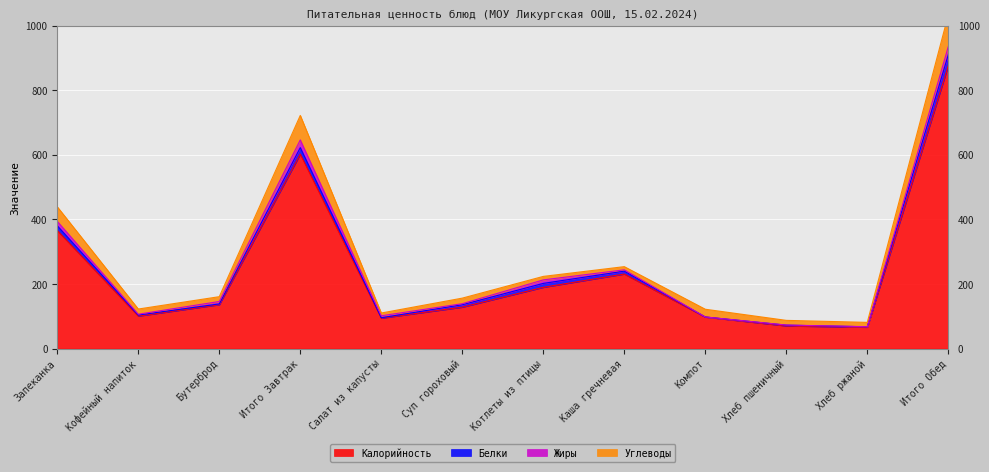

Reading left to right, what are all the values shown in this chart?

Калорийность: 366.0	100.6	136.0	602.6	94.1	128.2	189.8	231.0	97.6	70.1	66.0	876.9
Белки: 14.6	3.2	2.4	20.2	1.3	7.5	12.2	8.9	0.2	2.4	1.4	33.8
Жиры: 13.8	2.7	7.5	24.0	6.1	3.2	10.9	4.1	0.2	0.3	0.3	25.1
Углеводы: 45.0	15.9	14.9	75.8	8.6	17.2	10.8	9.8	23.9	14.5	13.4	98.2